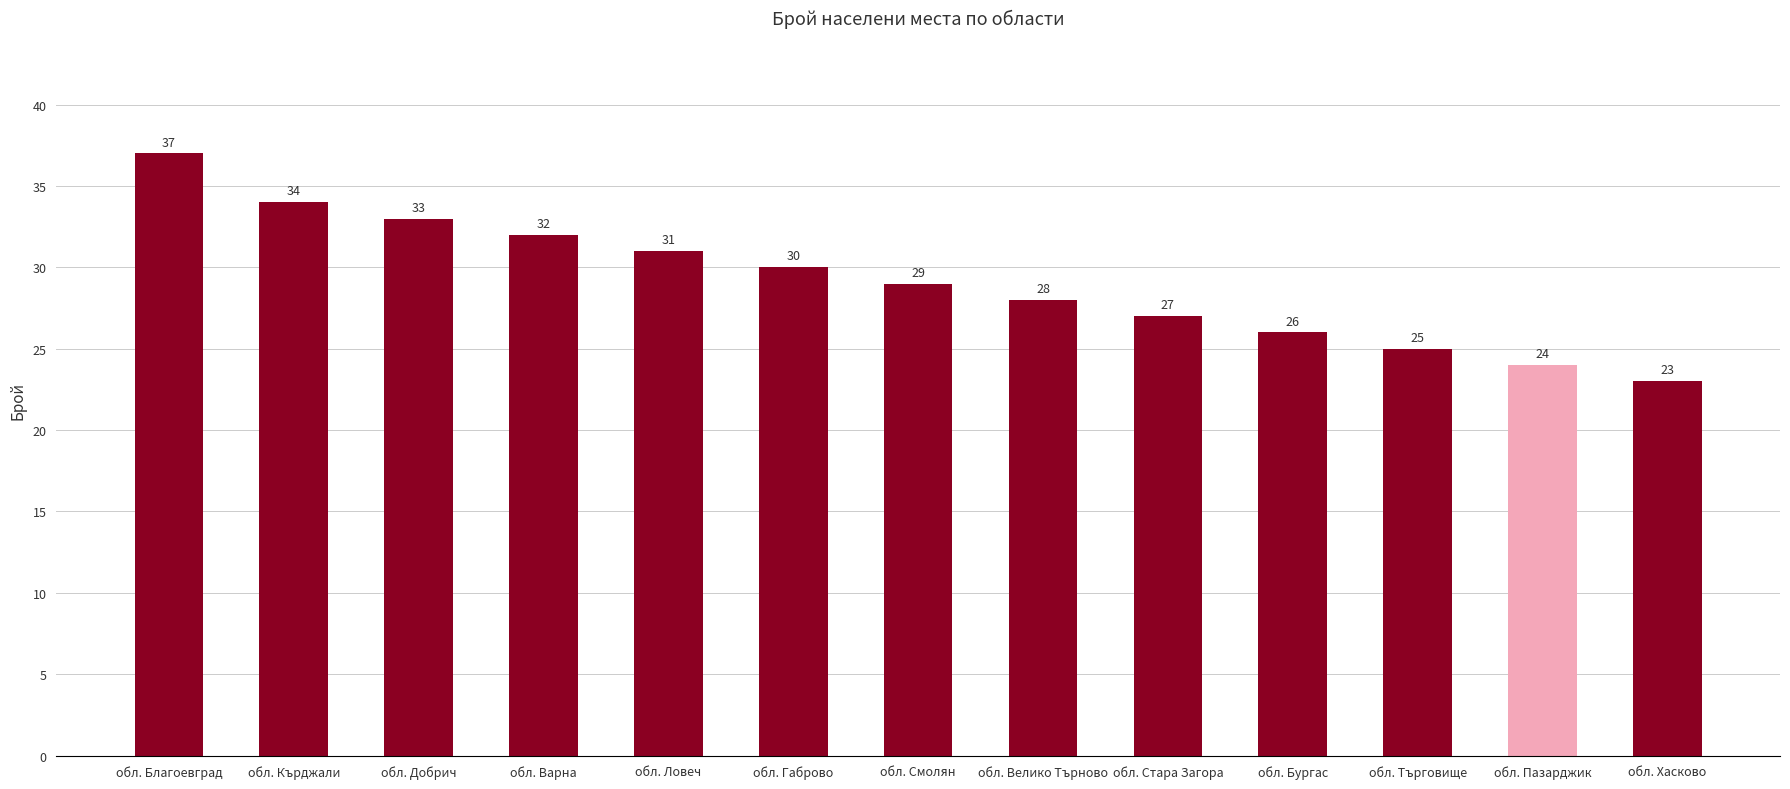

List the labels in order of value, largest first.

обл. Благоевград, обл. Кърджали, обл. Добрич, обл. Варна, обл. Ловеч, обл. Габрово, обл. Смолян, обл. Велико Търново, обл. Стара Загора, обл. Бургас, обл. Търговище, обл. Пазарджик, обл. Хасково